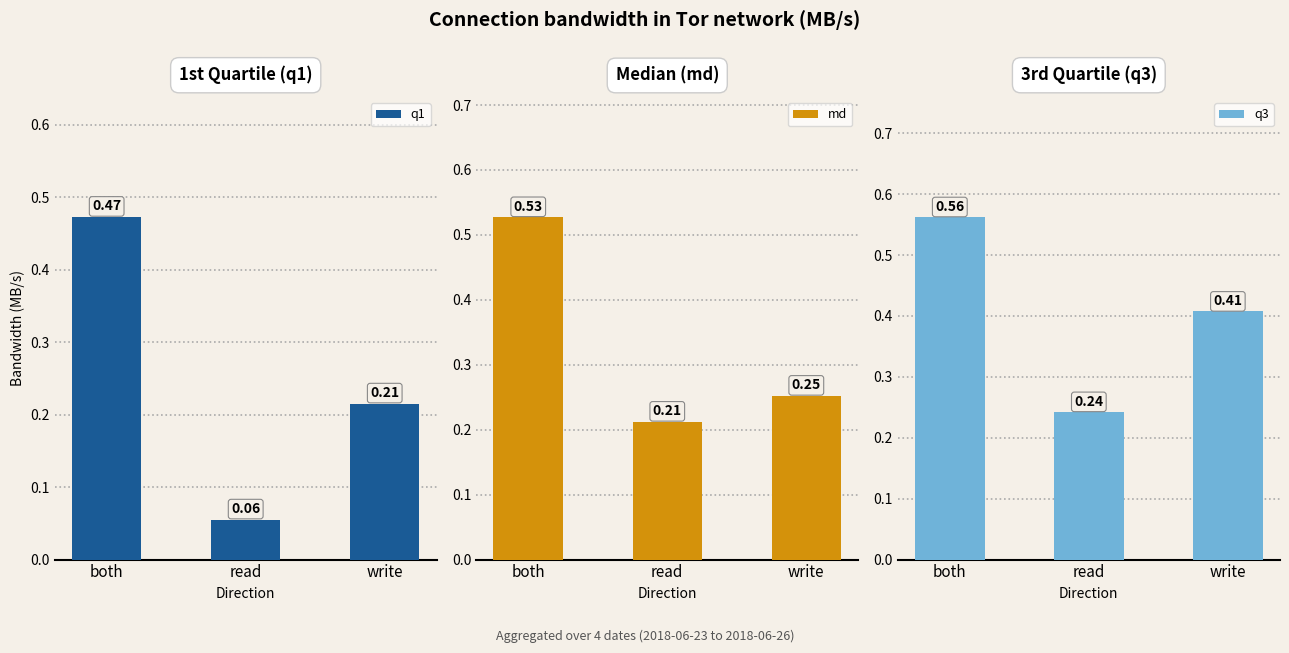

What is the difference between the maximum and minimum values in the q3 series?

0.3